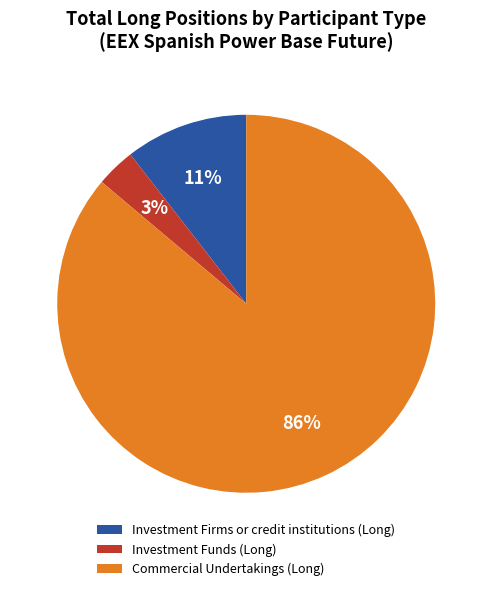

The Investment Firms or credit institutions (Long) slice represents 19% of the pie. True or false?

False